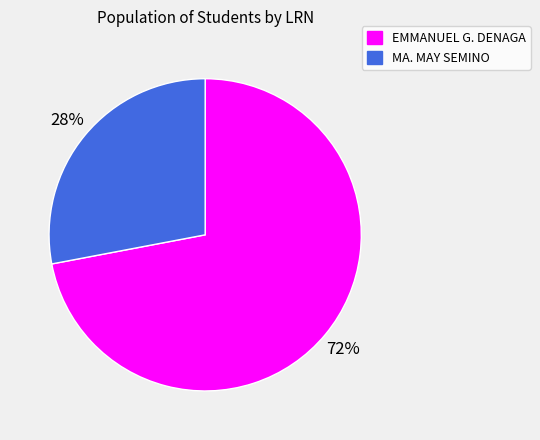

Approximately how many times larger is the value at EMMANUEL G. DENAGA compared to MA. MAY SEMINO?

2.6